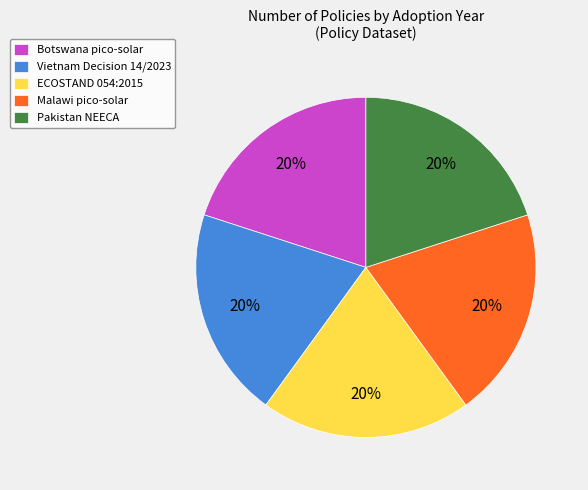

To the nearest percent, what percentage of the pie is Vietnam Decision 14/2023?

20%